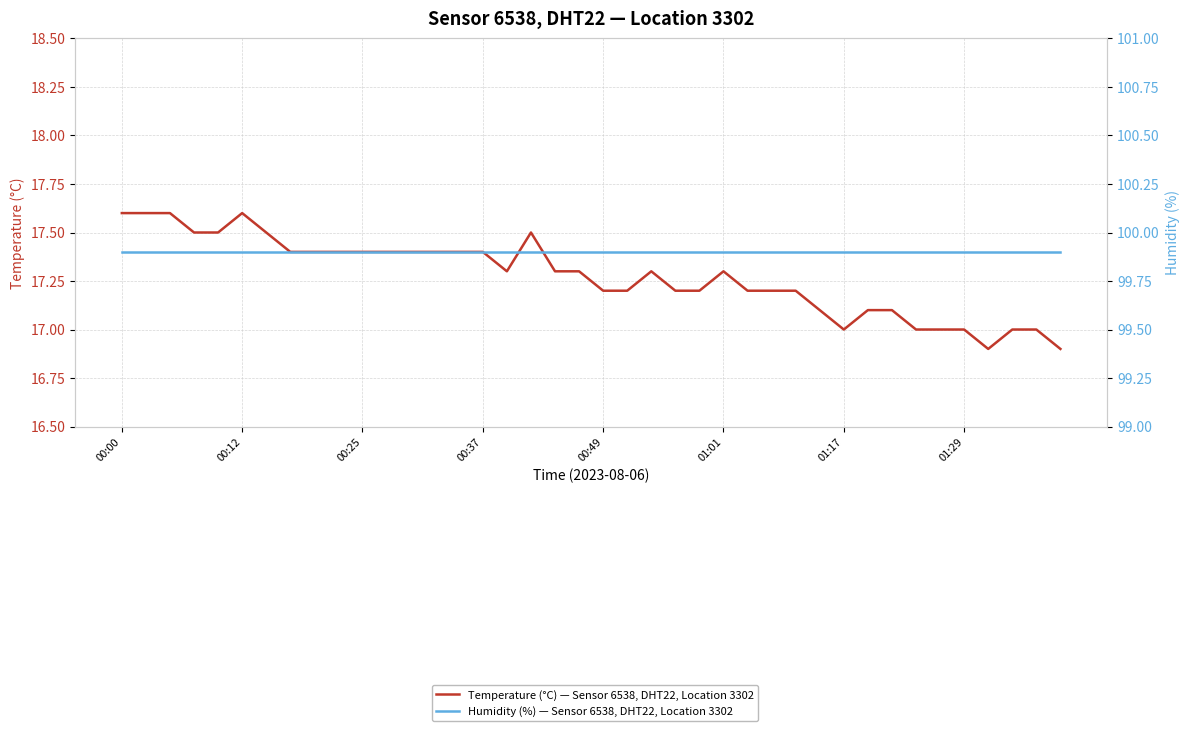

Where is the first local minimum for Temperature (°C) — Sensor 6538, DHT22, Location 3302?

16